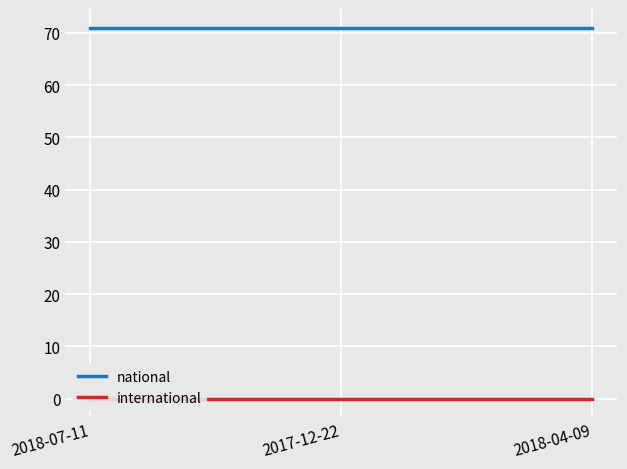

Reading right to left, extract all data points from this chart.

national: 2018-04-09=71	2017-12-22=71	2018-07-11=71
international: 2018-04-09=0	2017-12-22=0	2018-07-11=0